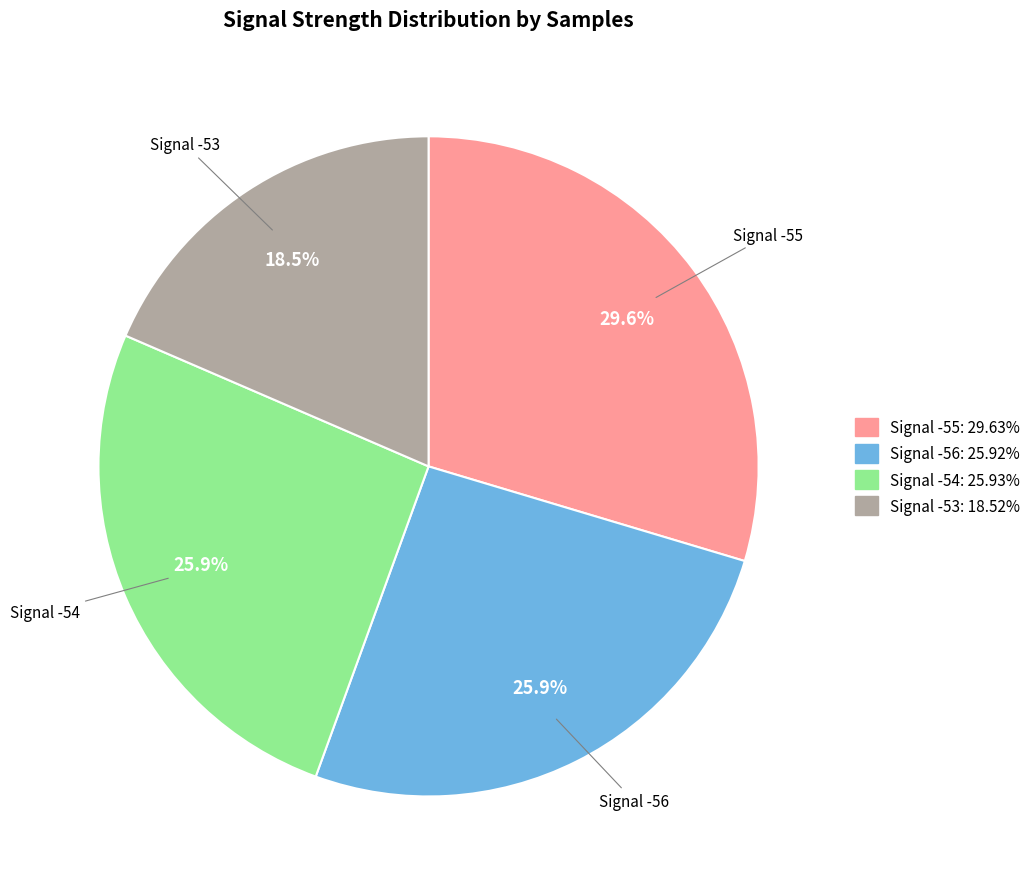

Is it true that -53 is 18% of the pie?

False